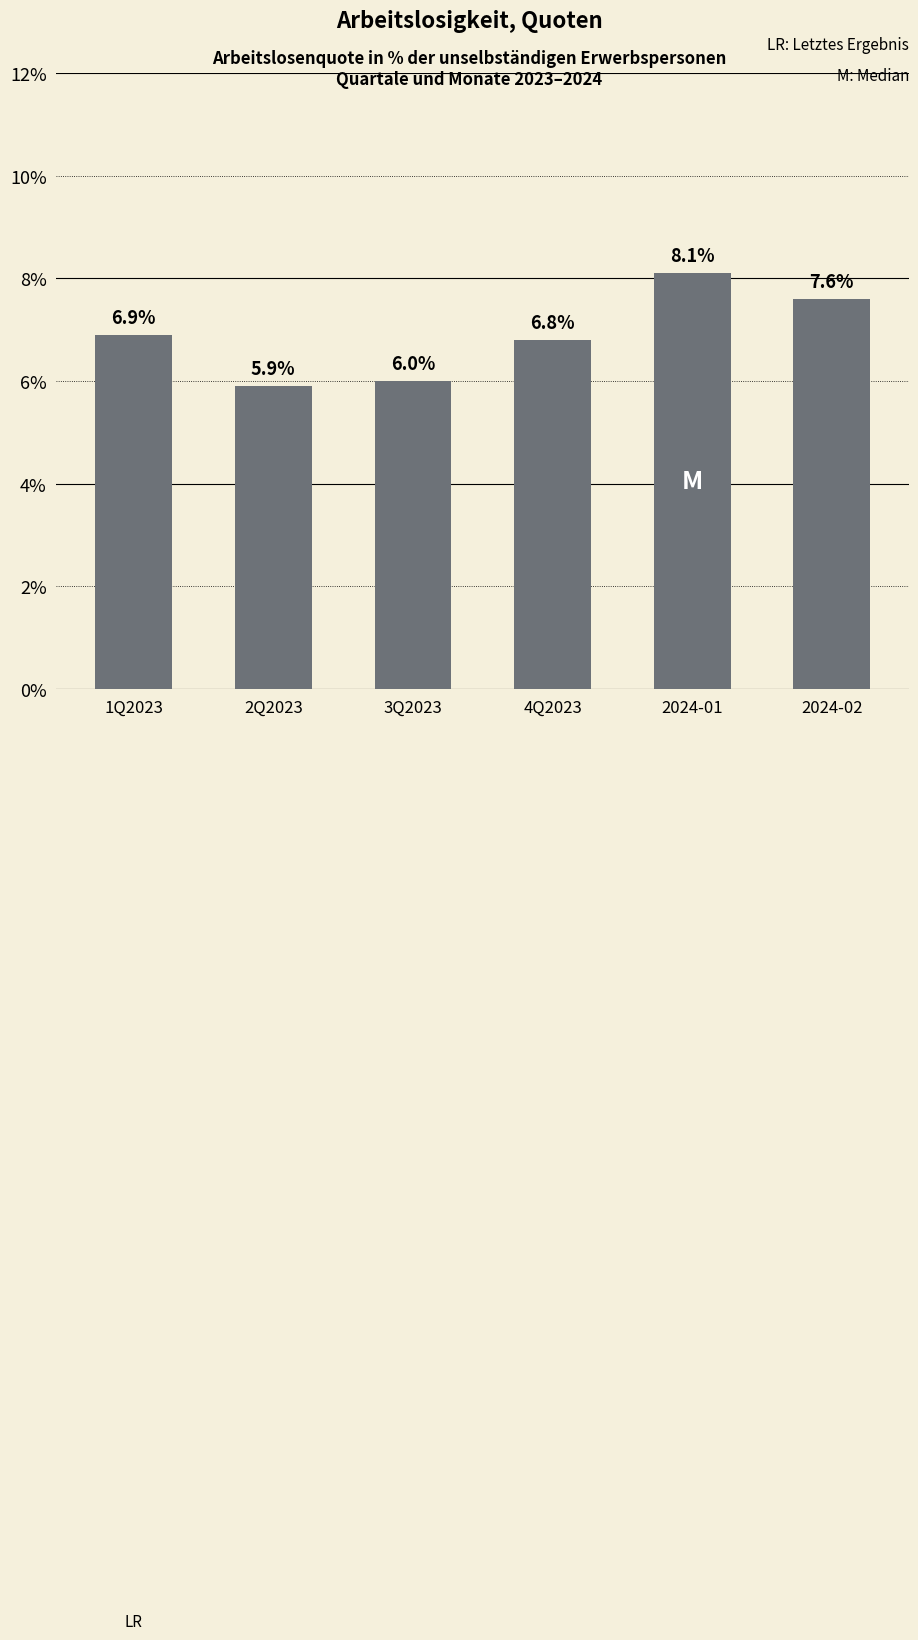

What is the average value?

6.9